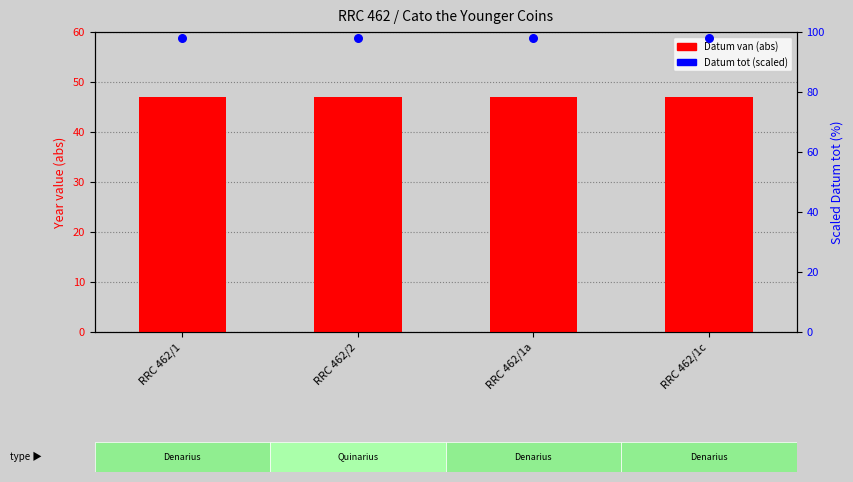

What is the total value across all series at RRC 462/1a?

144.9